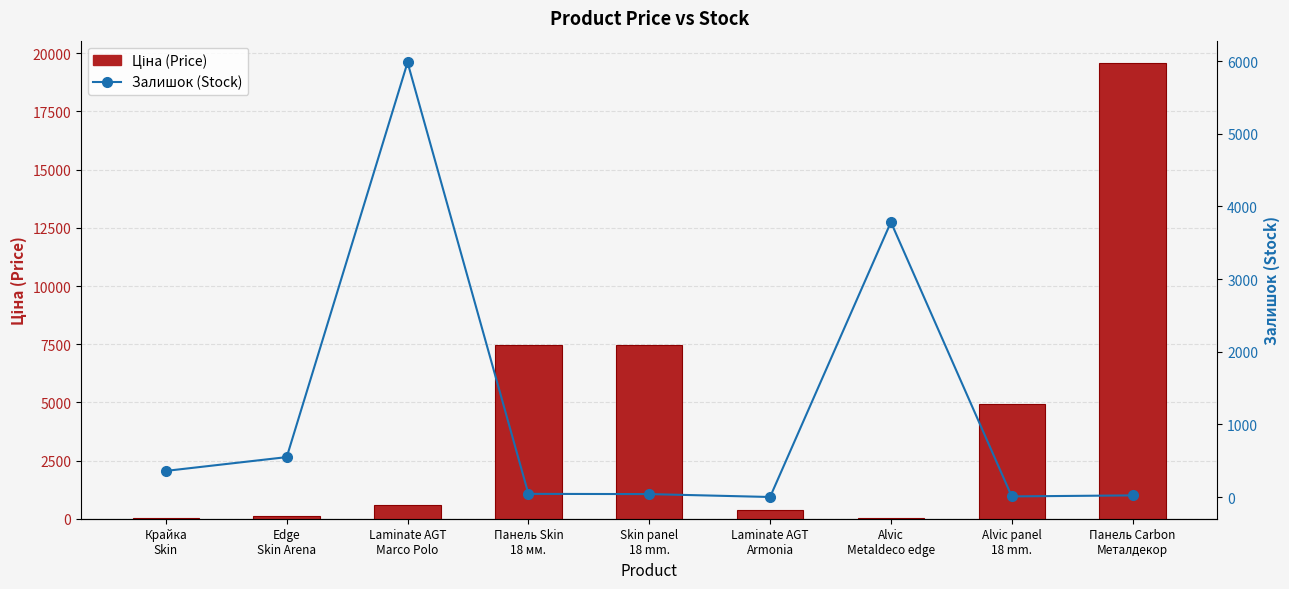

At which category is the sum across all series the highest?

Панель Carbon
Металдекор